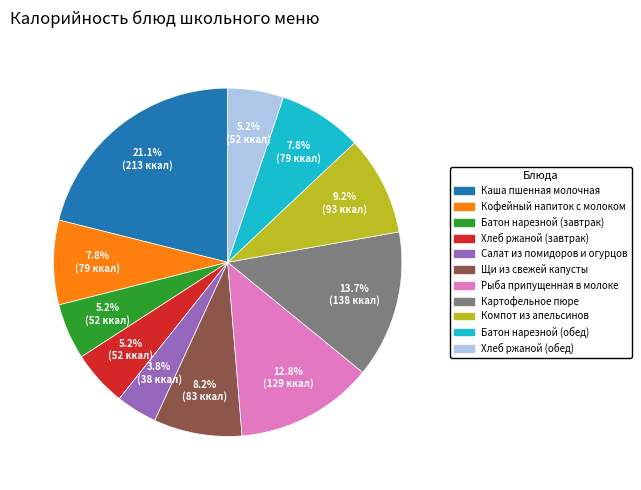

Combined, what portion of the pie is Компот из апельсинов and Салат из помидоров и огурцов?

13.0%